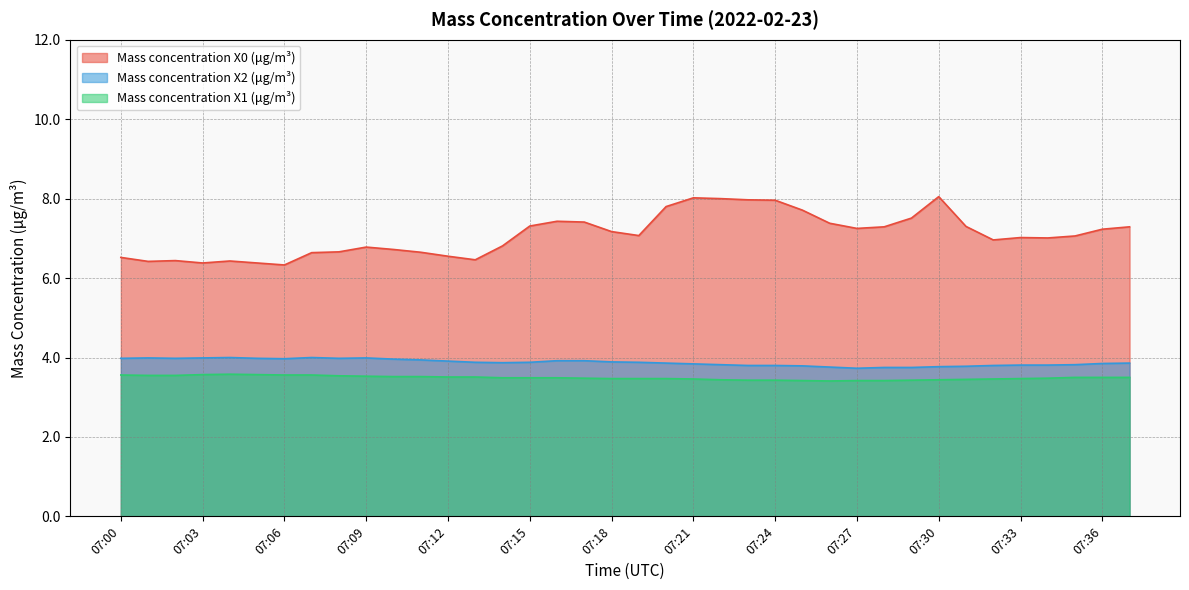

Which has a higher value, 07:15 or 07:16?

07:16